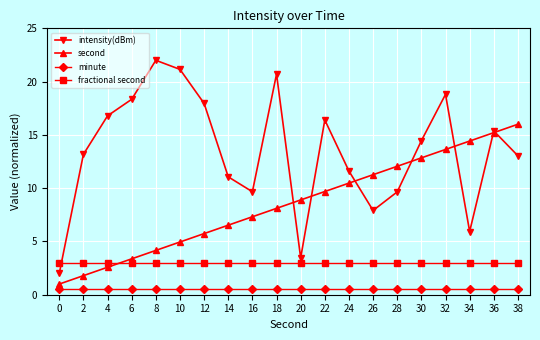

What are all the series names shown in the legend?

intensity(dBm), second, minute, fractional second